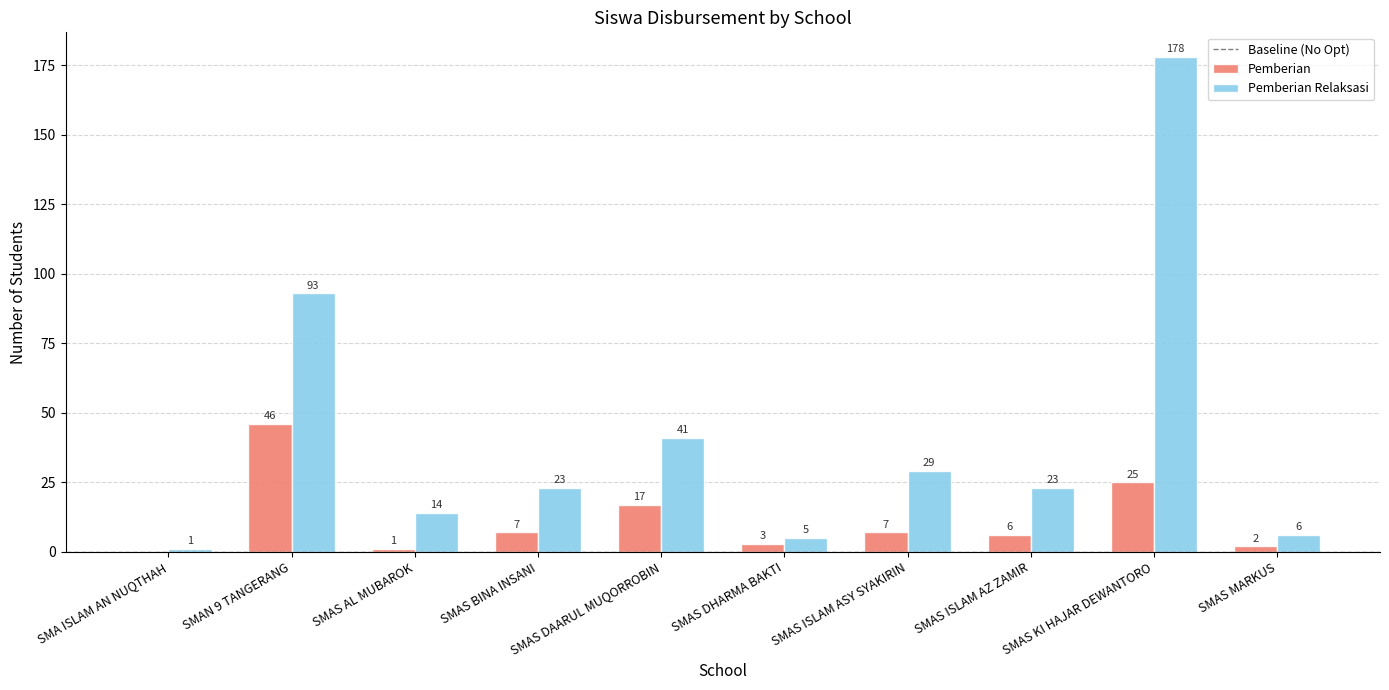

What is the total value across all series at SMAS DHARMA BAKTI?

8